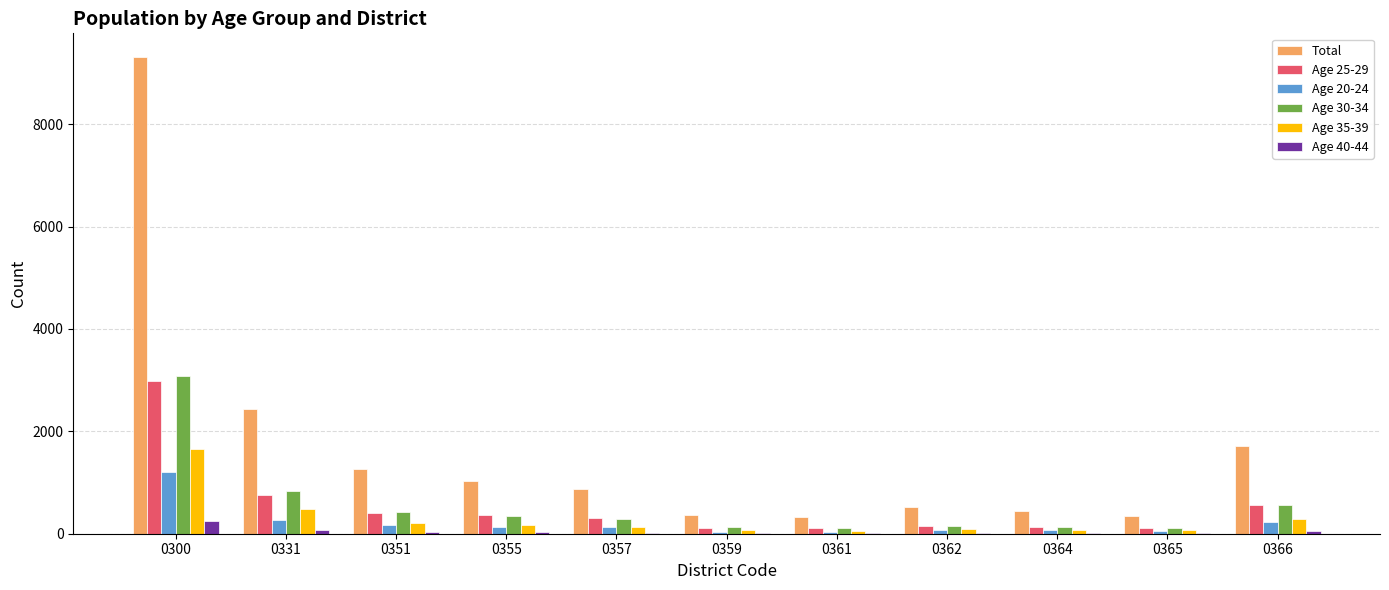

True or false: Total has a value of 2443 at 0331.

True